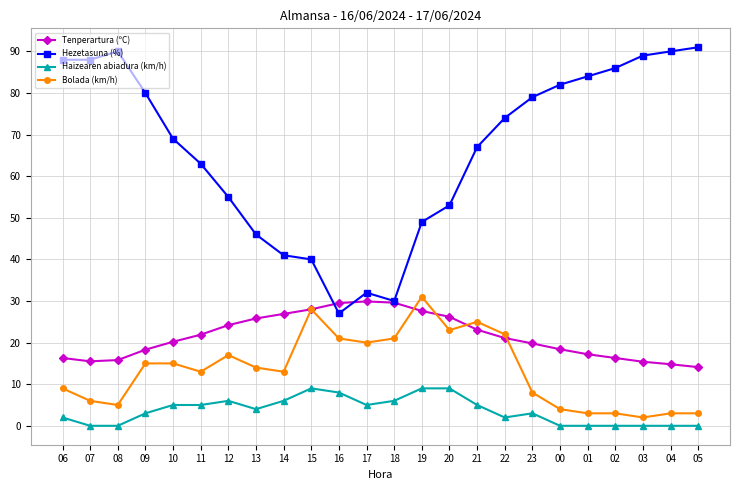

How many lines are shown in the chart?

4